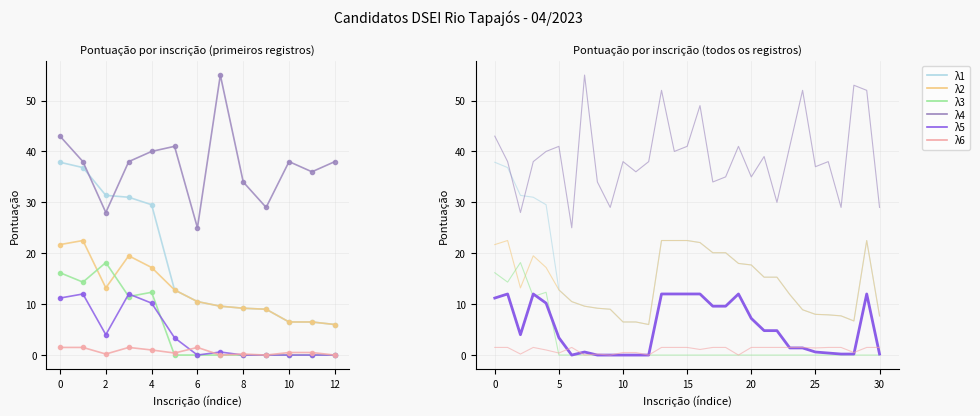

Which series has the largest range (max minus min)?

λ1